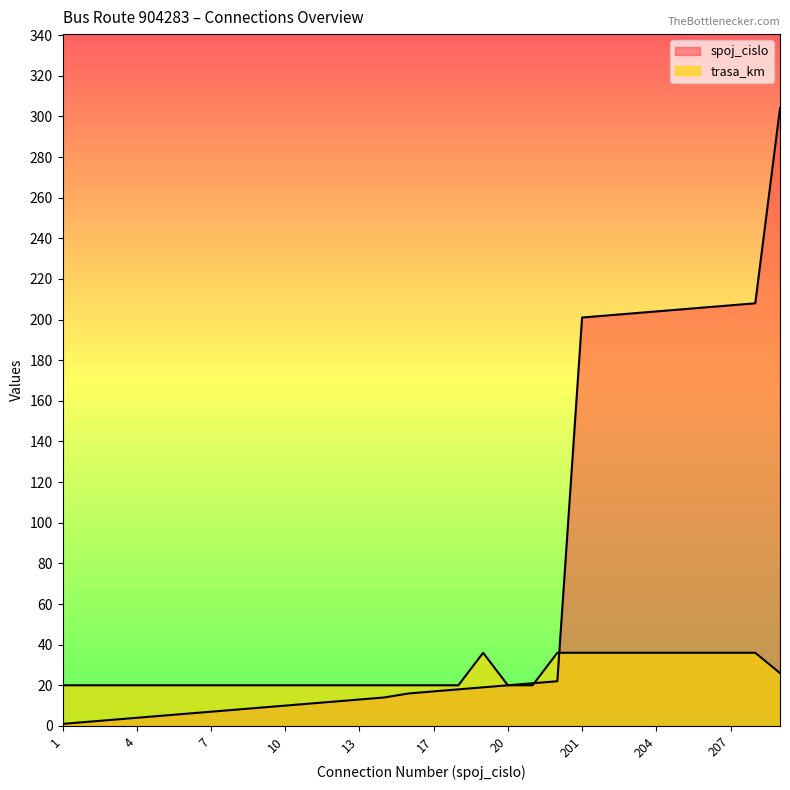

The value of trasa_km at 2 is 30. True or false?

False